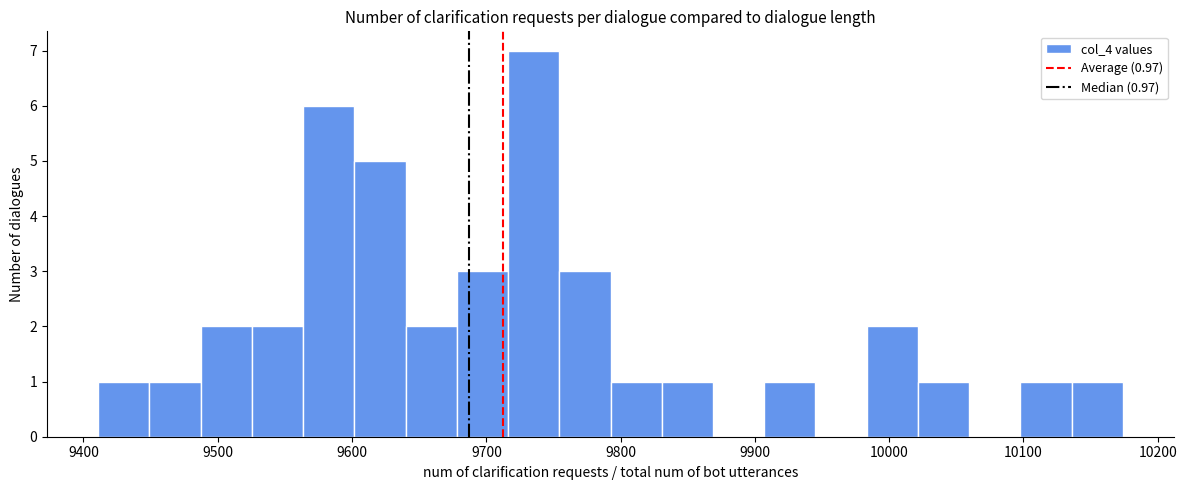

Read against the x-axis, roughly where is the centre of the tallest bar?

9740